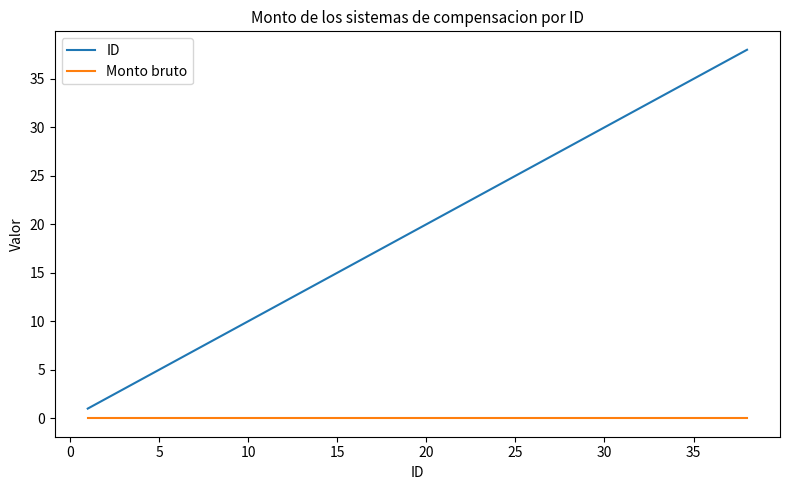

True or false: Monto bruto and ID intersect in this chart.

False